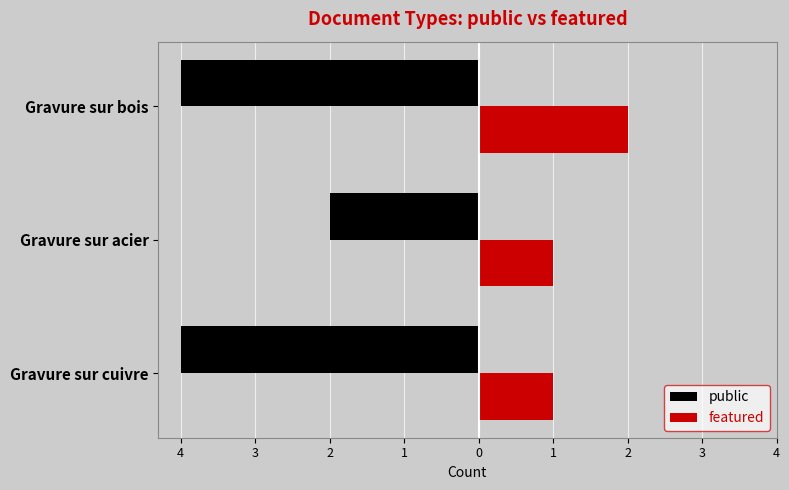

What are all the series names shown in the legend?

public, featured